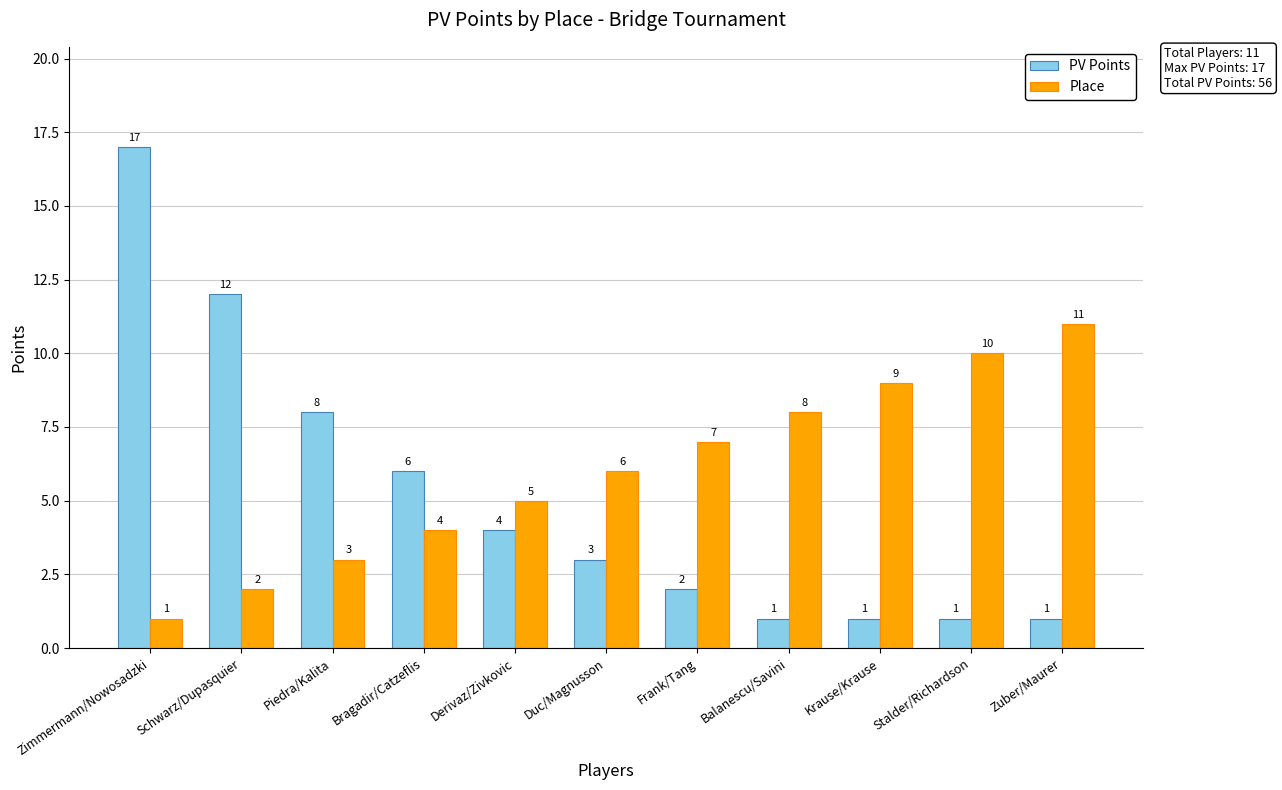

What position from the left is Zimmermann/Nowosadzki?

1